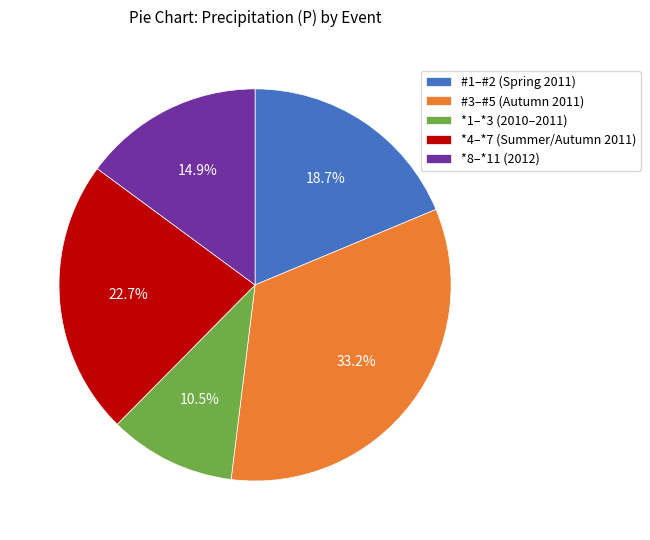

Is the sum of #1–#2 (Spring 2011) and *1–*3 (2010–2011) greater than half?

No